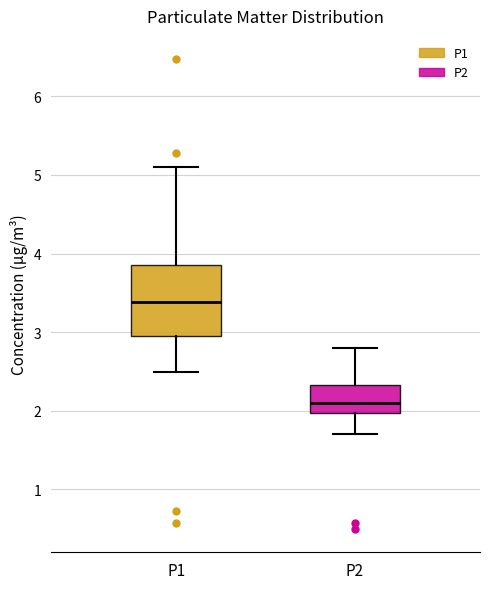

Reading left to right, transcribe this box plot: for each box, give where its median line is, the range the box spans, and where its two whiskers end, as read against the y-axis. The values are not printed on the chart, so give them approximately, as read against the axis.

P1: median 3.4, box 3.0 to 3.9, whiskers 2.5 to 5.1
P2: median 2.1, box 2.0 to 2.3, whiskers 1.7 to 2.8